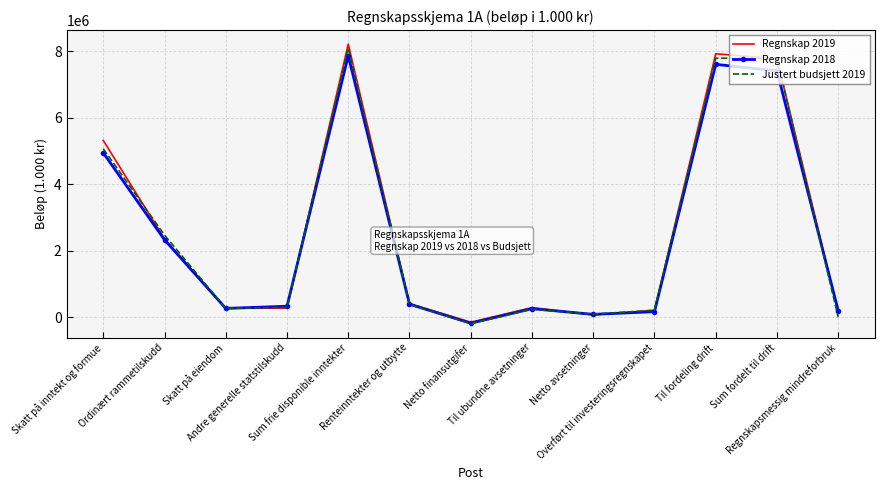

Between which two adjacent categories do Regnskap 2019 and Justert budsjett 2019 first intersect?

Skatt på inntekt og formue and Ordinært rammetilskudd